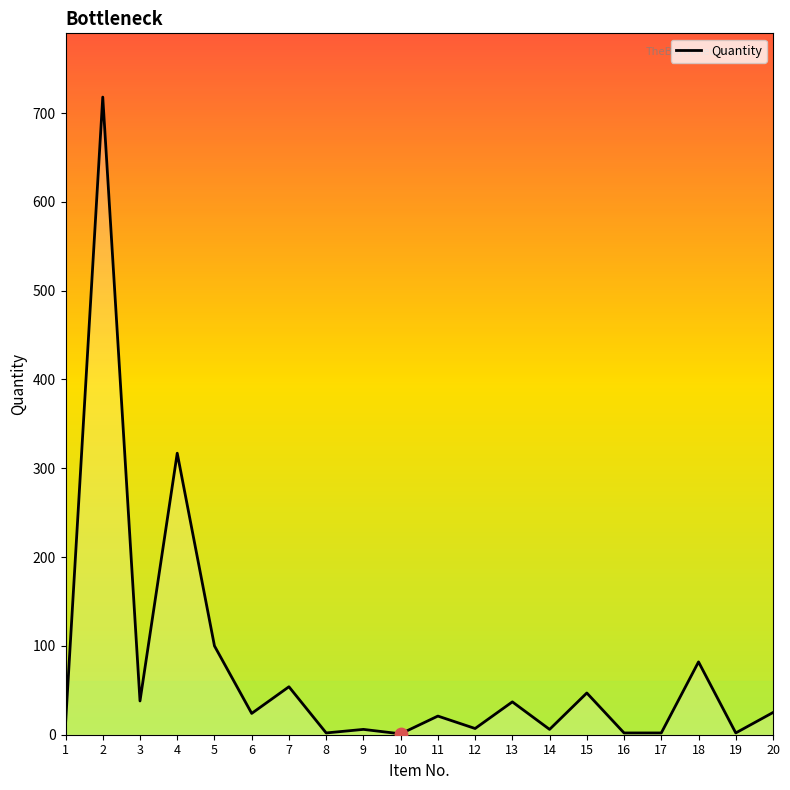

What is the change in value from 9 to 10?

-5